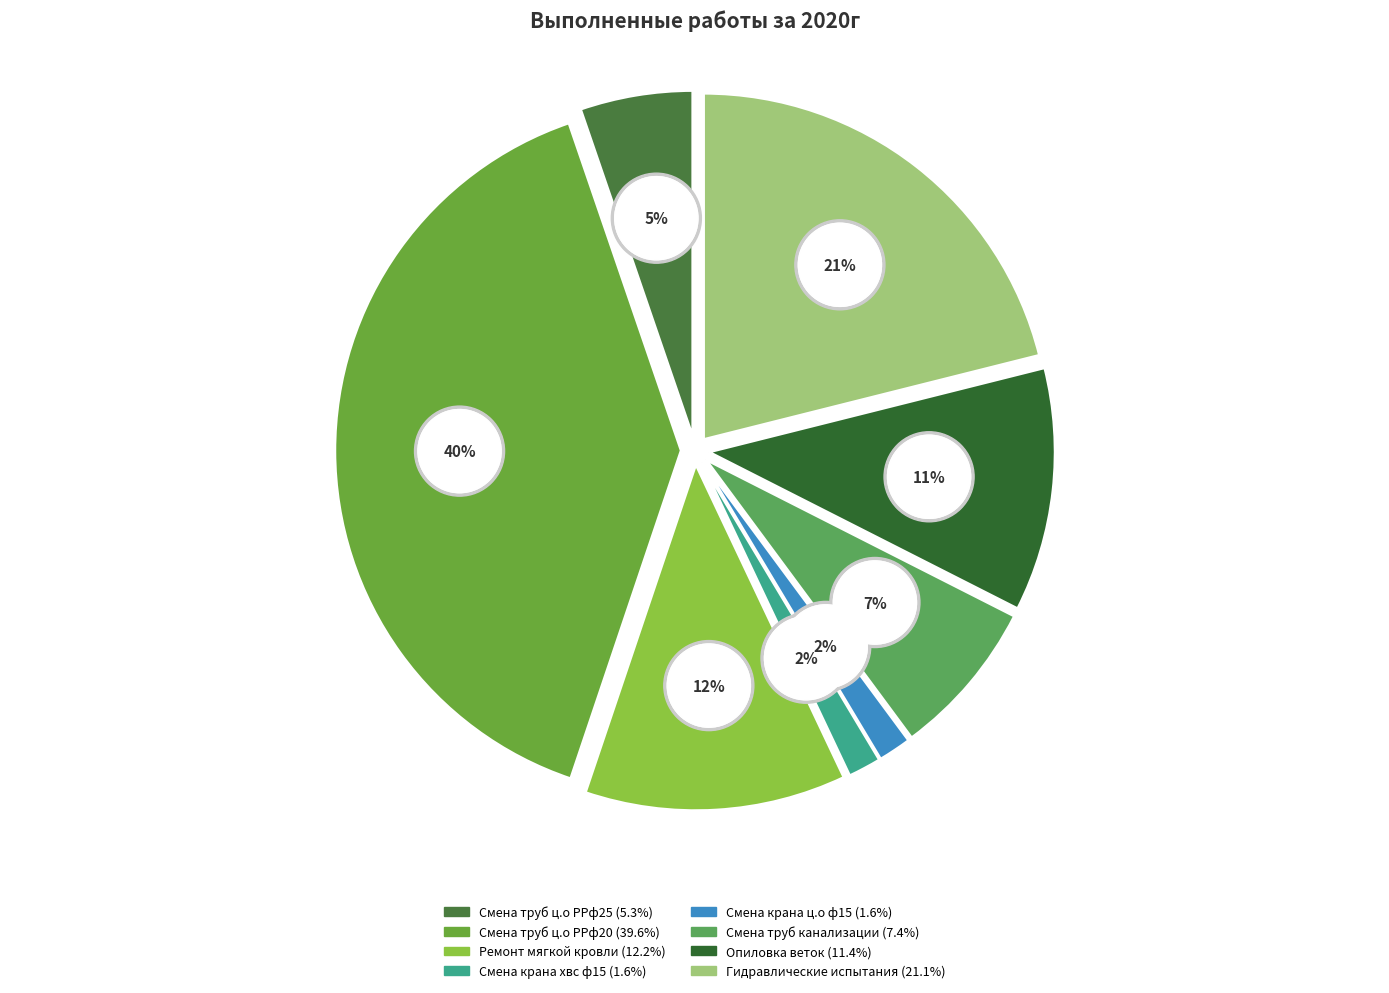

Which slice is the largest?

Смена труб ц.о РРф20